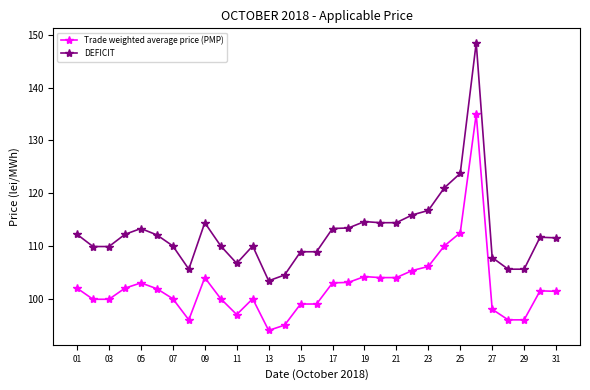

What is the value of the Trade weighted average price (PMP) point at the 14th from the left?

95.0